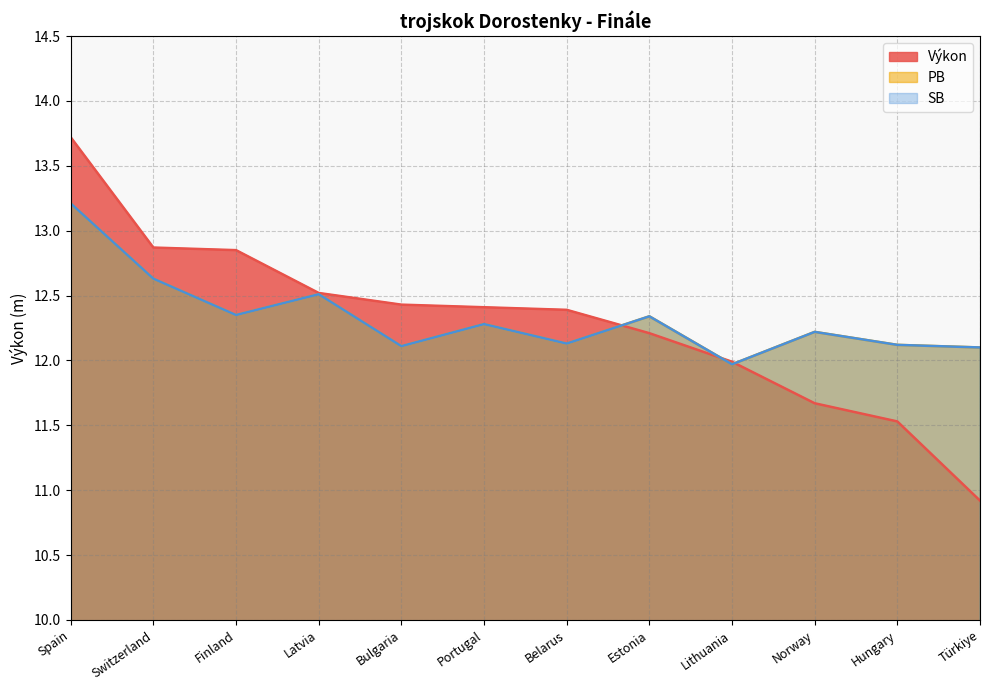

True or false: PB has a value of 18.9 at Portugal.

False